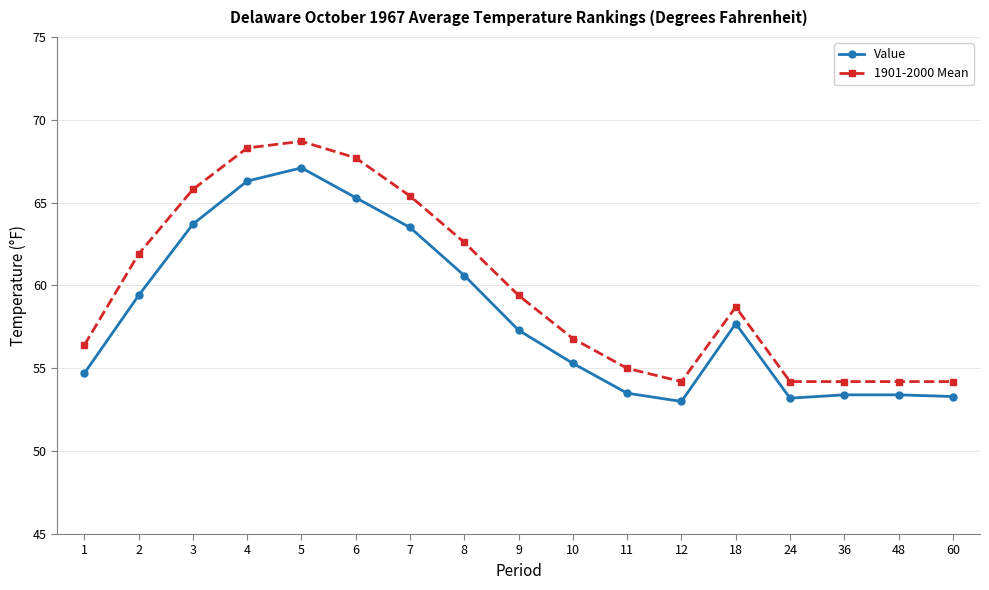

What is the value of the Value point at the 12th from the left?

53.0